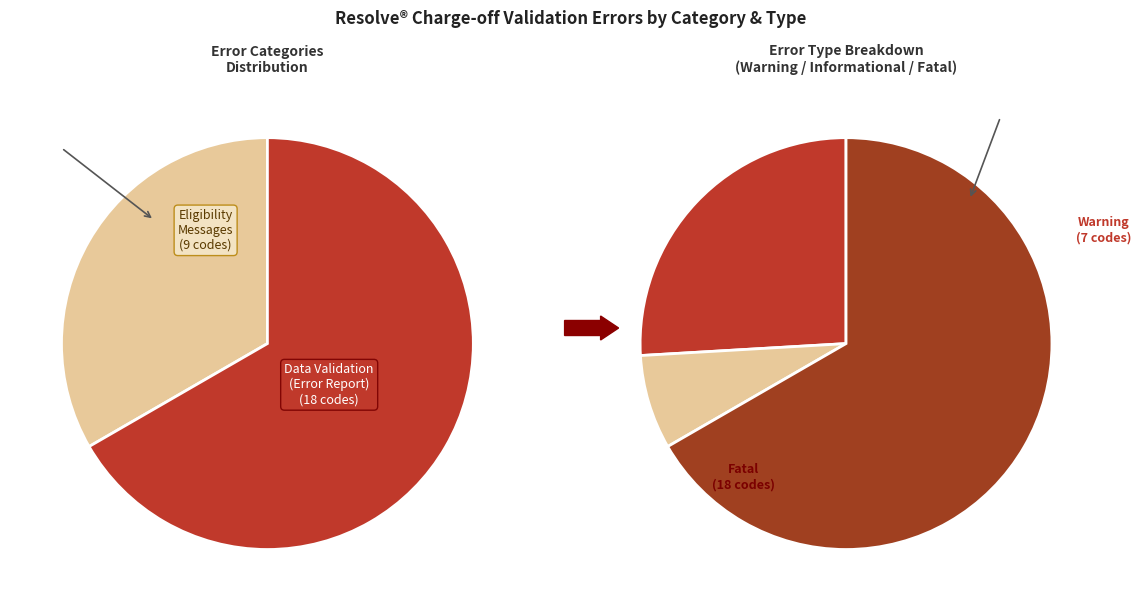

To the nearest percent, what portion does Eligibility Messages represent?

33%